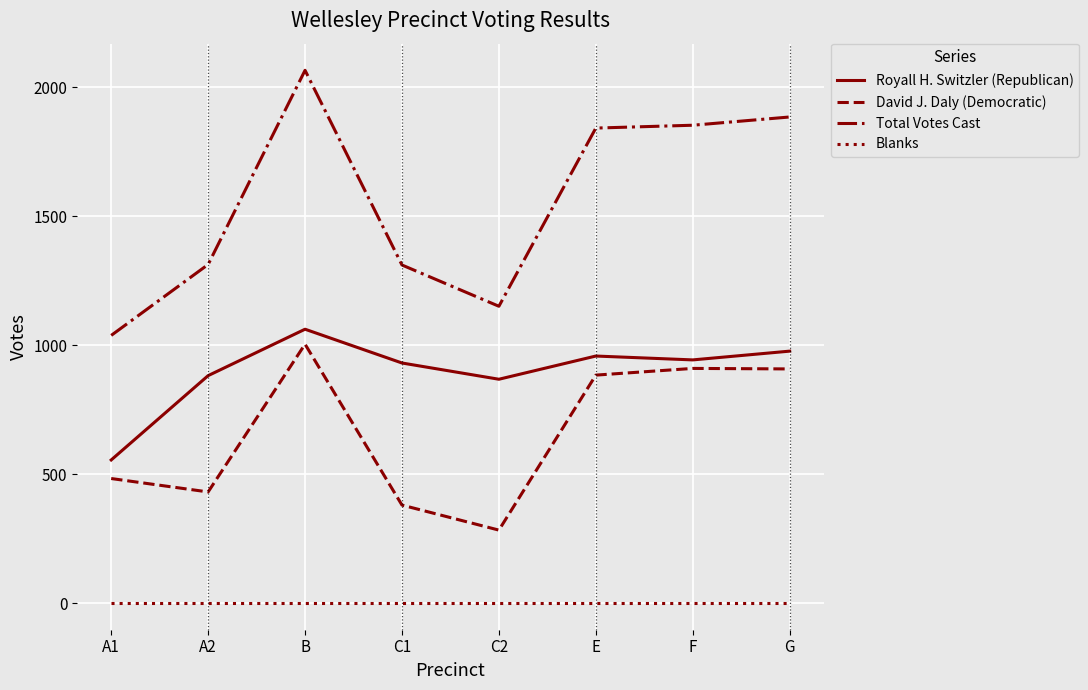

How many lines are shown in the chart?

4